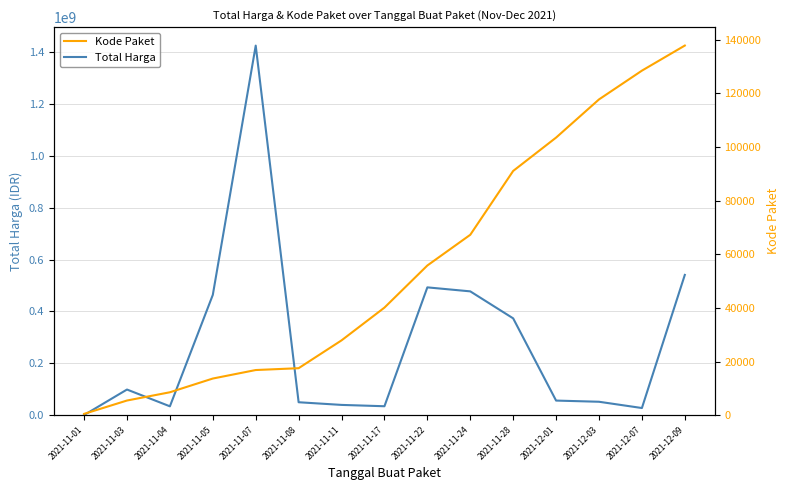

At which label does Kode Paket first exceed 40112?

2021-11-22